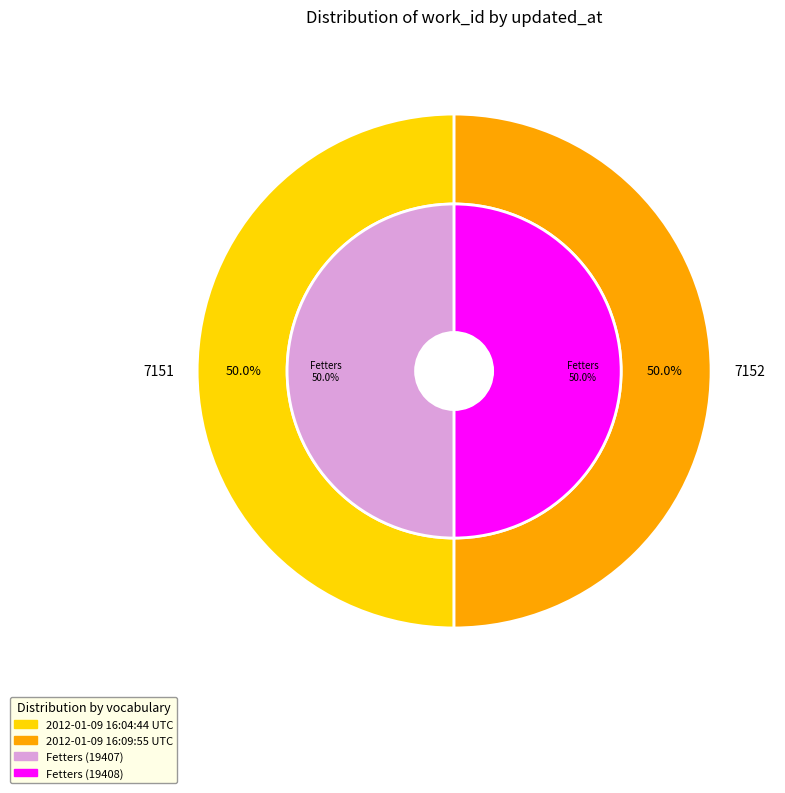

What is the smallest slice in the pie chart?

2012-01-09 16:04:44 UTC